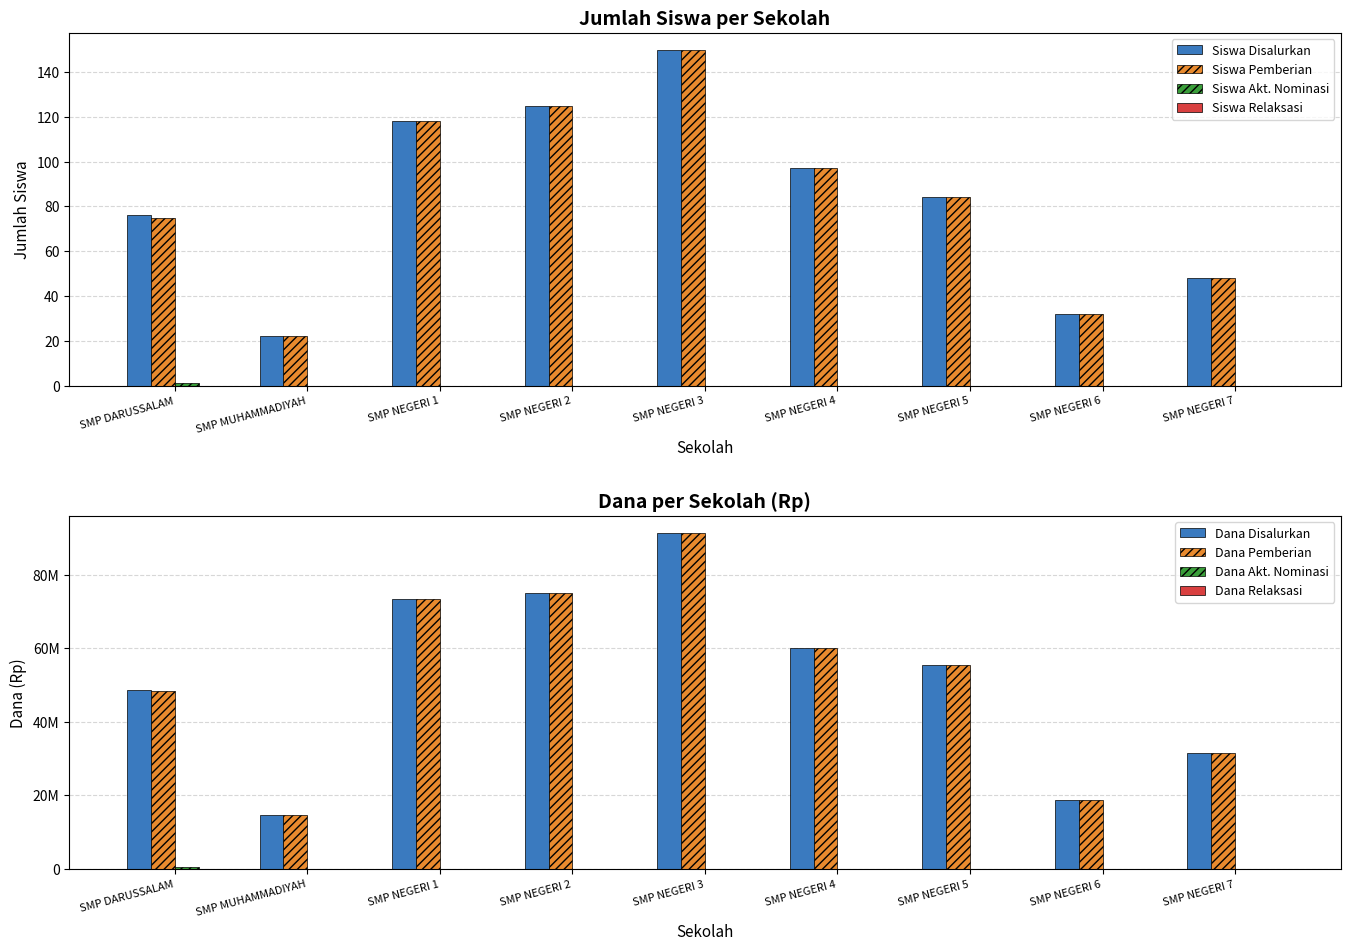

At which label does Siswa Akt. Nominasi reach its peak?

SMP DARUSSALAM